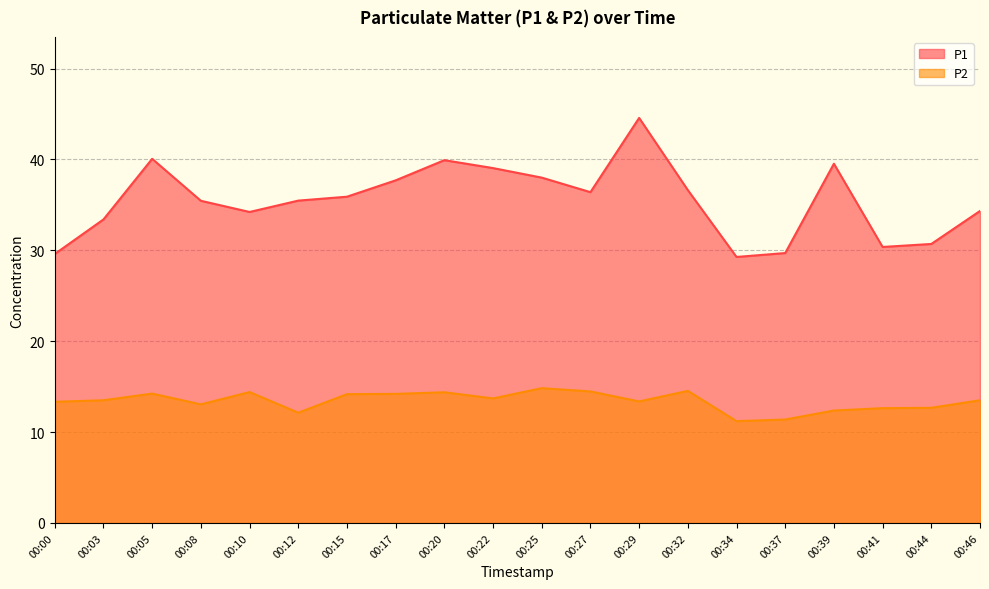

What are all the series names shown in the legend?

P1, P2